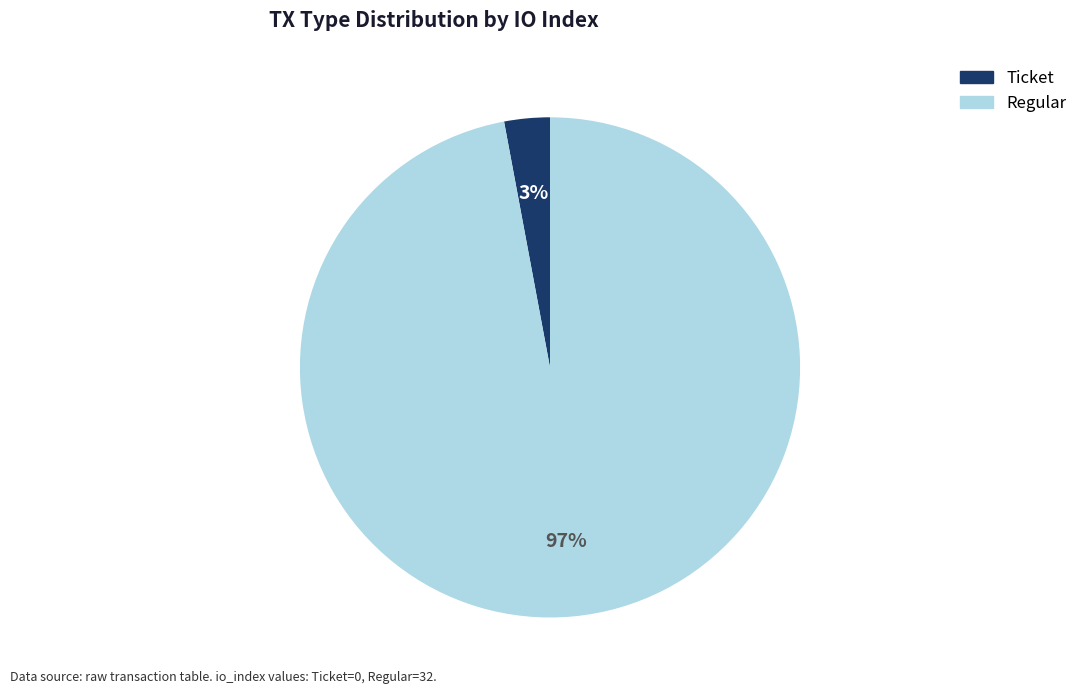

To the nearest percent, what is the difference between the largest and smallest slice percentages?

94%